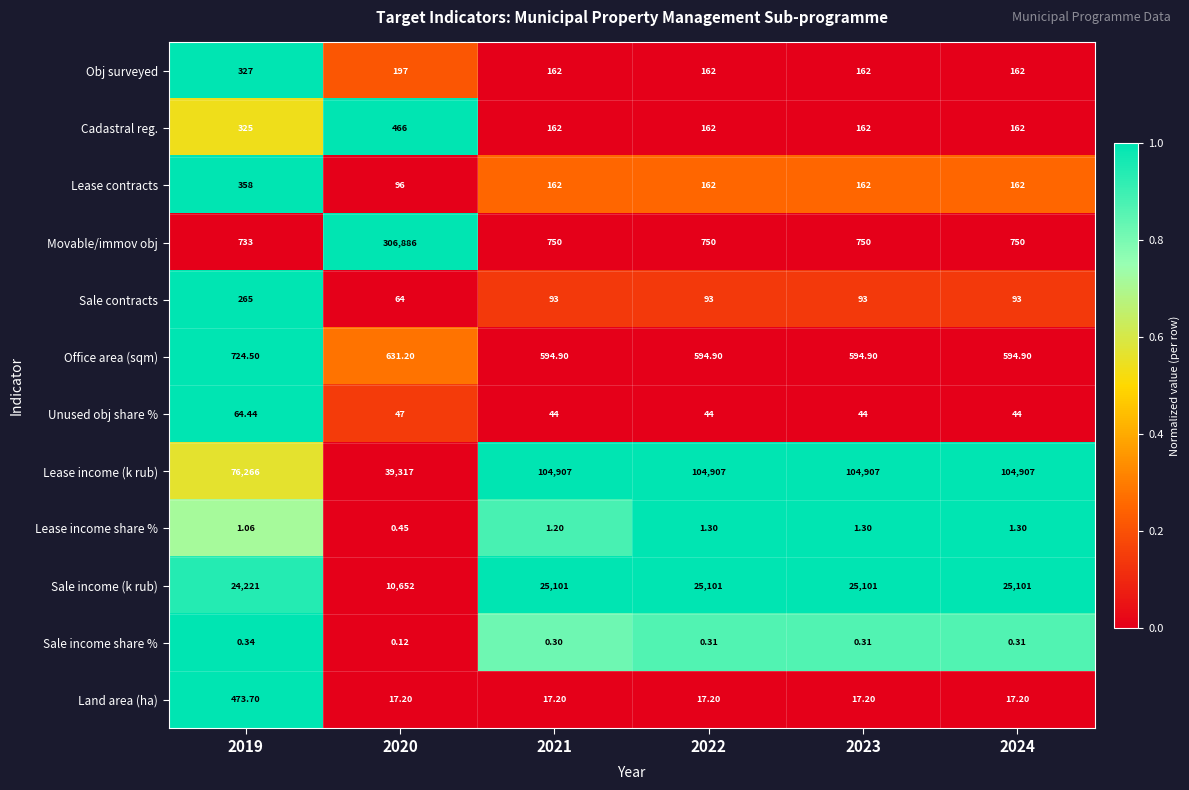

Is the value of Sale income (k rub) at 2021 greater than the value of Office area (sqm) at 2023?

Yes